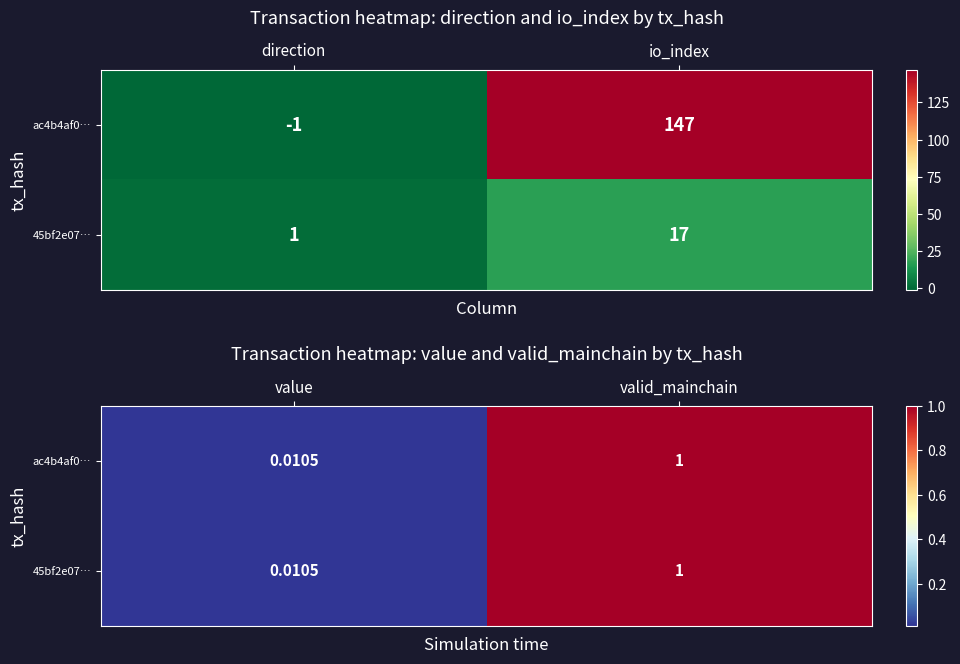

What is the sum of all ac4b4af0… values?

1.0